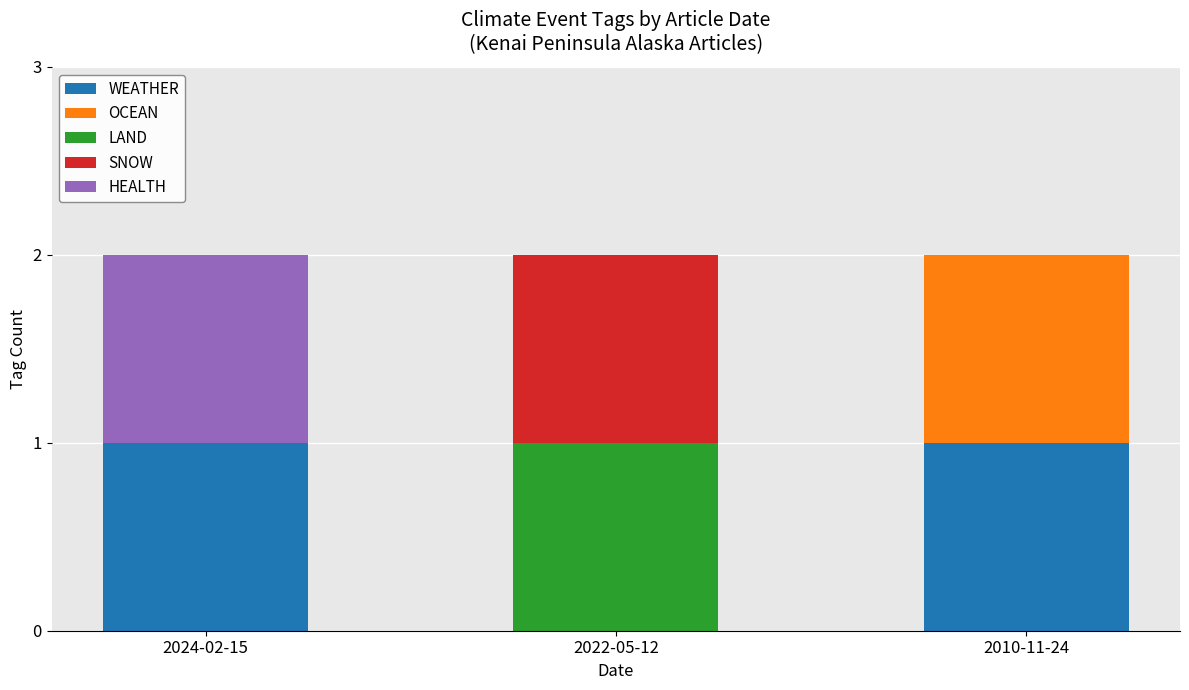

Is it true that WEATHER equals 1 at 2010-11-24?

True